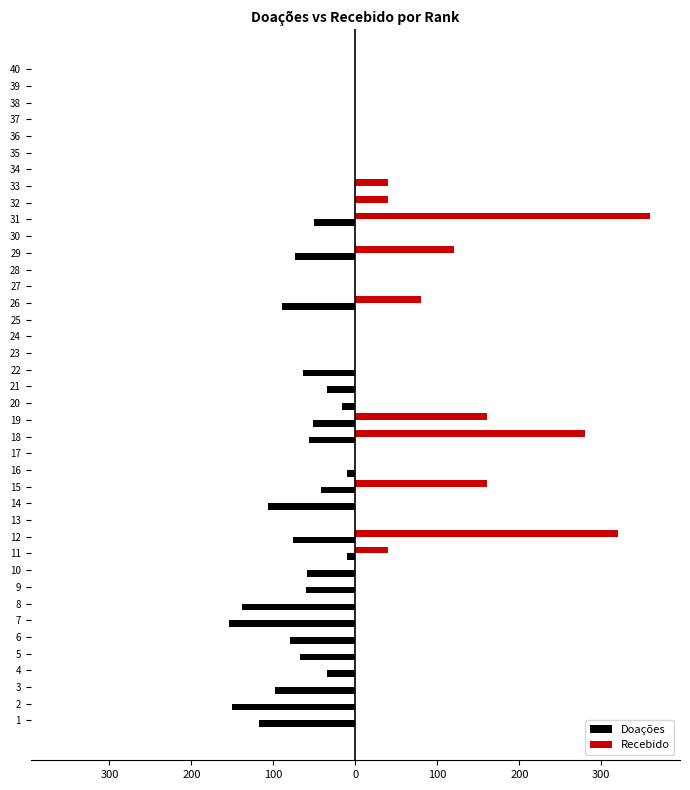

Is it true that Doações equals -74 at 27?

False